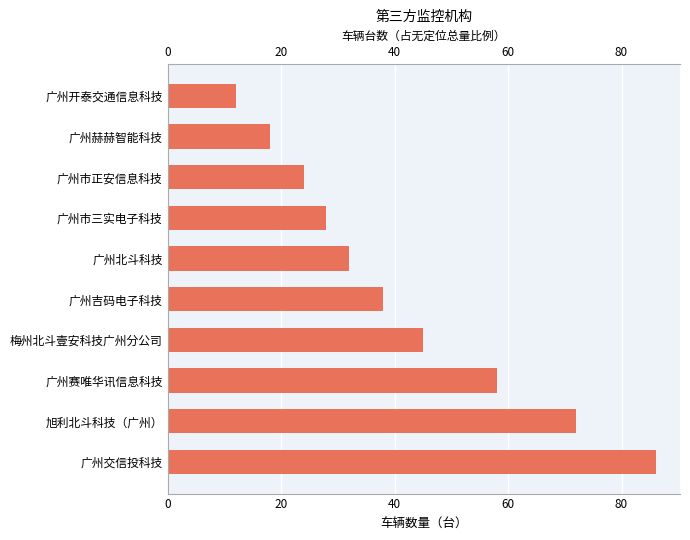

Are the bars grouped side by side (vs. stacked)?

No